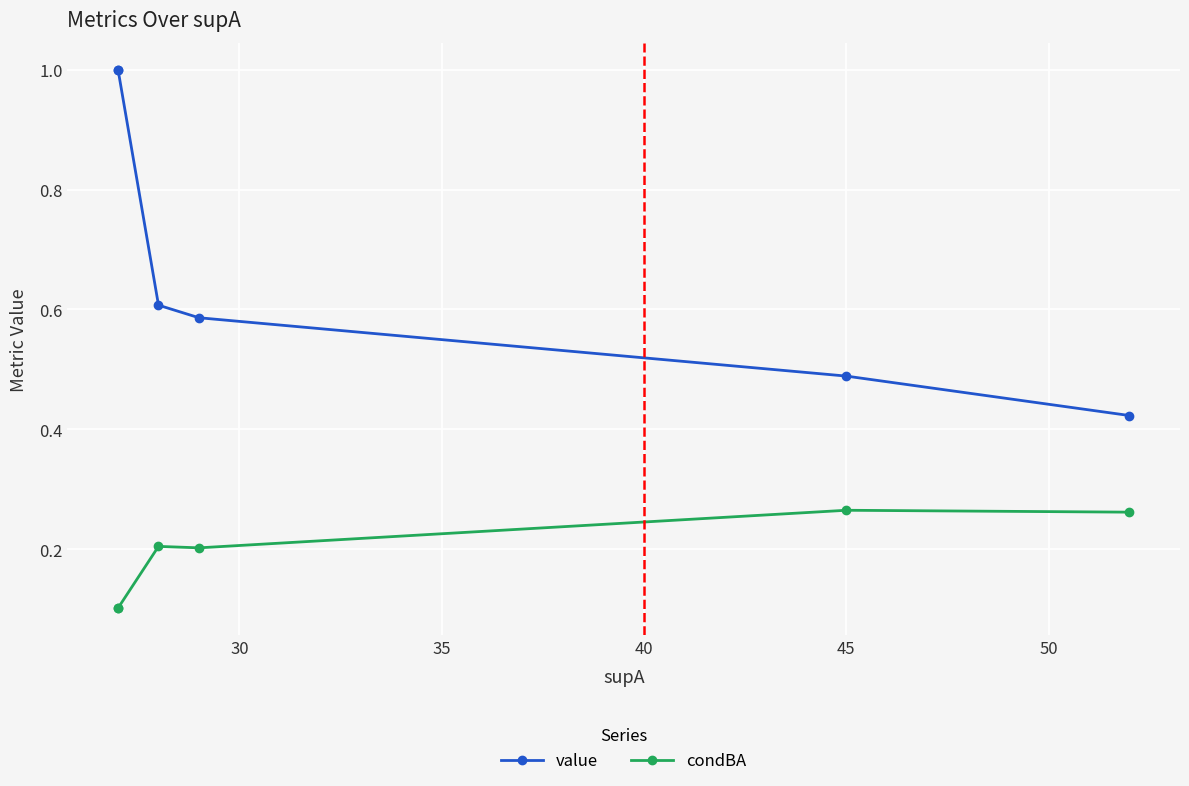

The value of condBA at 50 is 0.3. True or false?

True